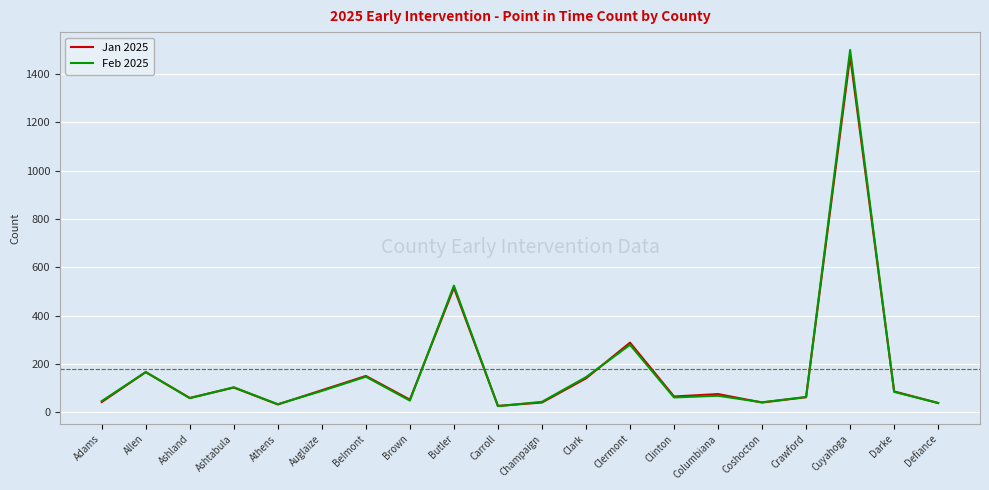

Count the number of data series in this chart.

2